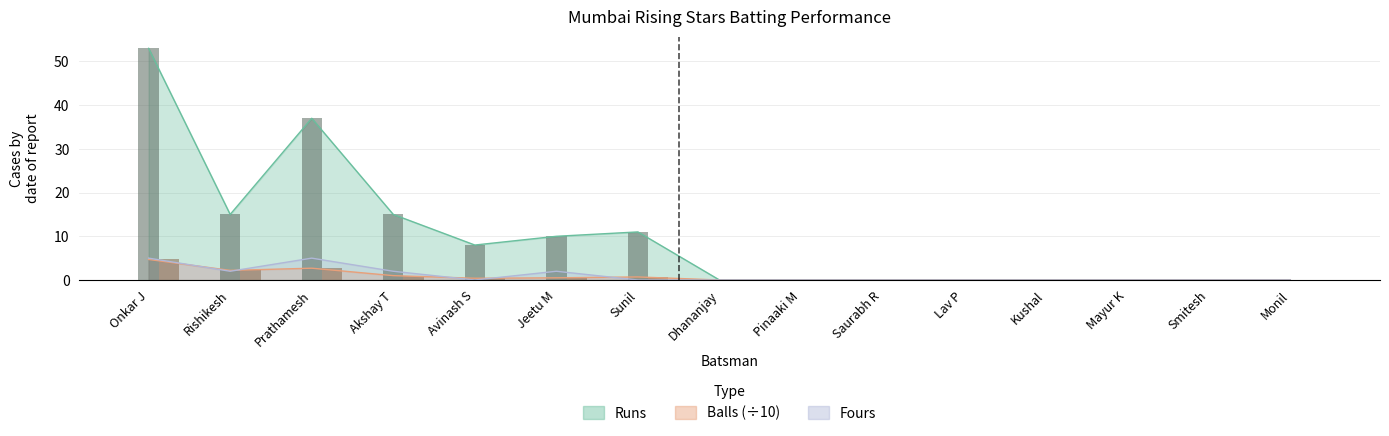

The value of Runs at Sunil is 11.0. True or false?

True